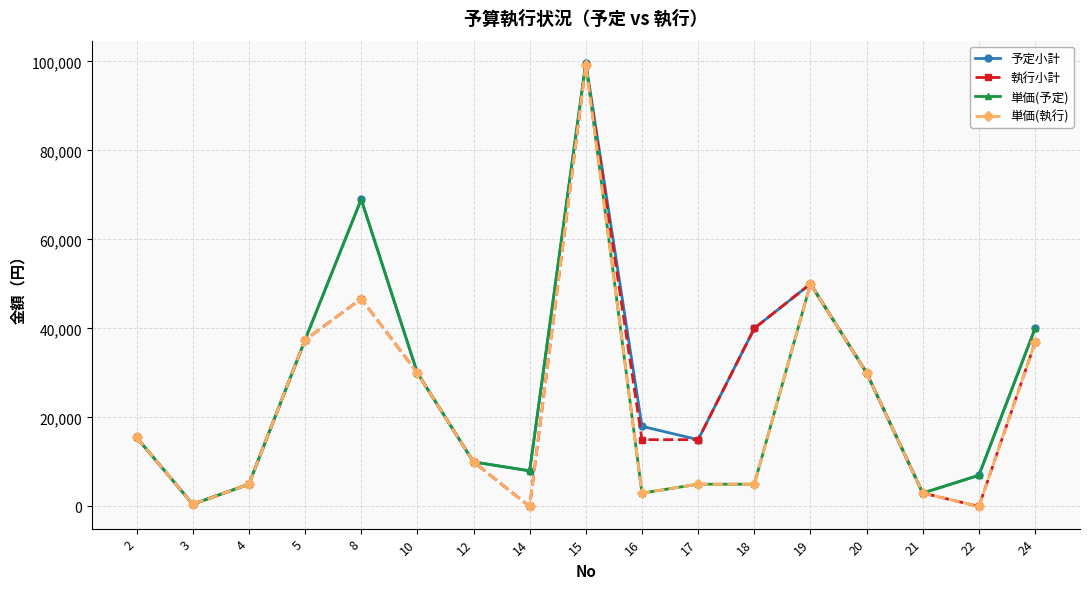

Reading right to left, transcribe all the data shown in this chart.

予定小計: 24=40000	22=7000	21=3000	20=30000	19=50000	18=40000	17=15000	16=18000	15=99654	14=8000	12=10000	10=30000	8=69000	5=37400	4=5000	3=500	2=15500
執行小計: 24=36850	22=0	21=3000	20=30000	19=50000	18=40000	17=15000	16=15000	15=99248	14=0	12=10000	10=30000	8=46656	5=37400	4=5000	3=500	2=15500
単価(予定): 24=40000	22=7000	21=3000	20=30000	19=50000	18=5000	17=5000	16=3000	15=99654	14=8000	12=10000	10=30000	8=69000	5=37400	4=5000	3=500	2=15500
単価(執行): 24=36850	22=0	21=3000	20=30000	19=50000	18=5000	17=5000	16=3000	15=99248	14=0	12=10000	10=30000	8=46656	5=37400	4=5000	3=500	2=15500